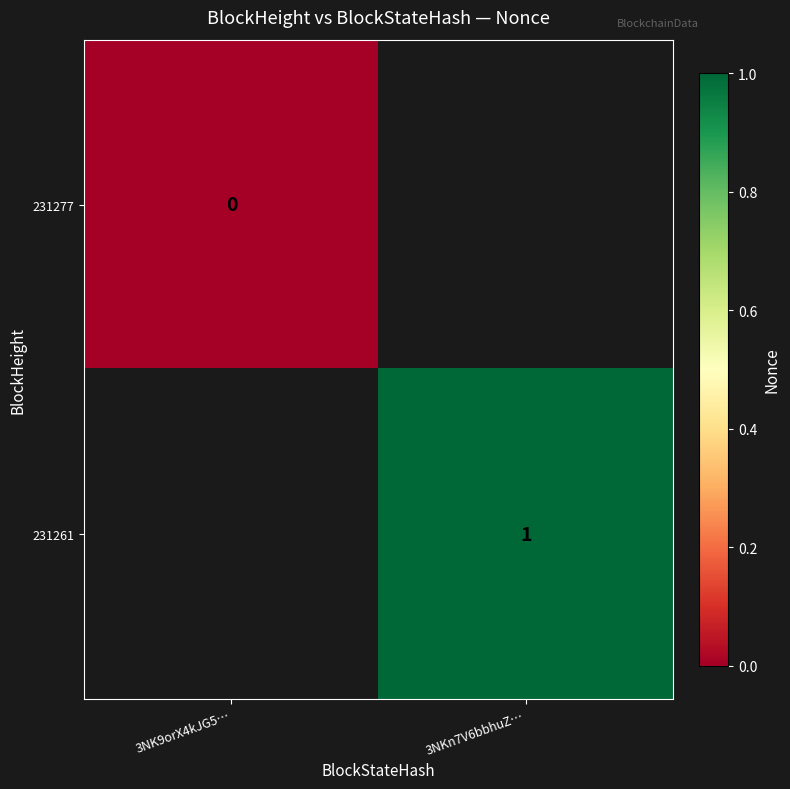

At how many categories does at least one series exceed 0?

1